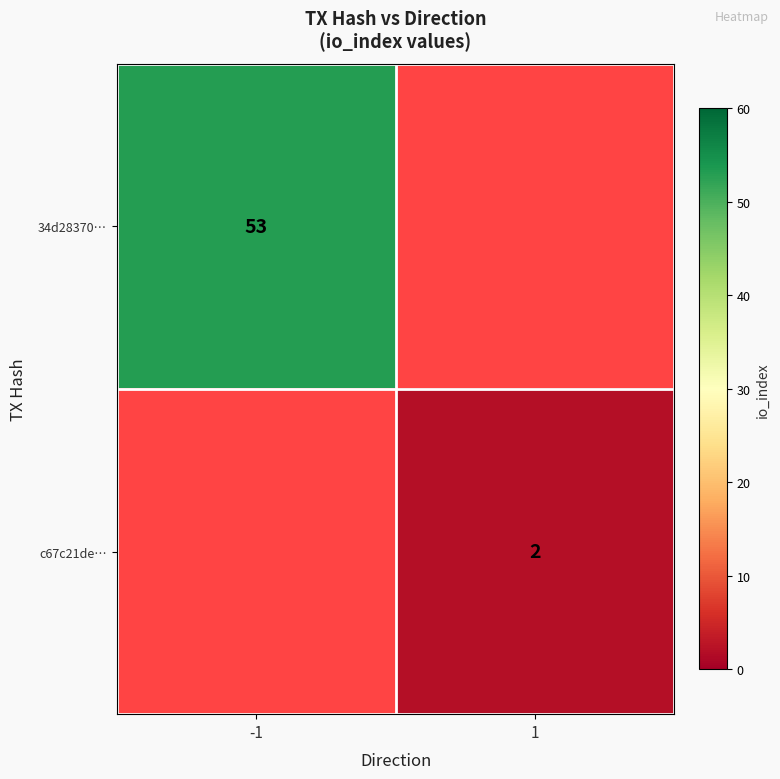

Is the value of c67c21de… at 1 greater than the value of 34d28370… at -1?

No